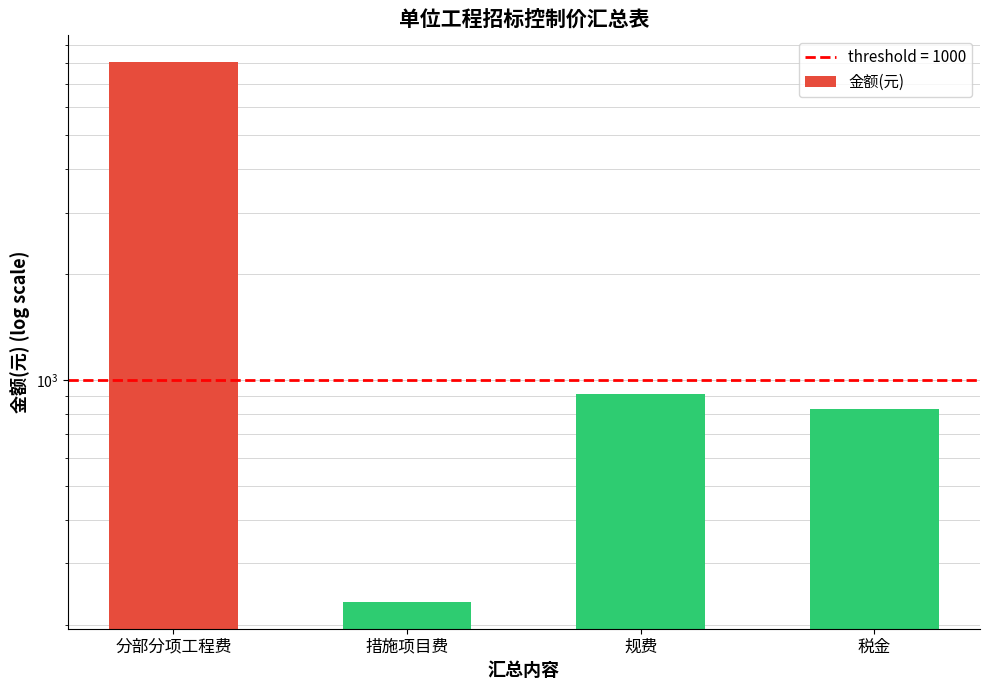

Approximately how many times larger is the value at 分部分项工程费 compared to 措施项目费?

34.5